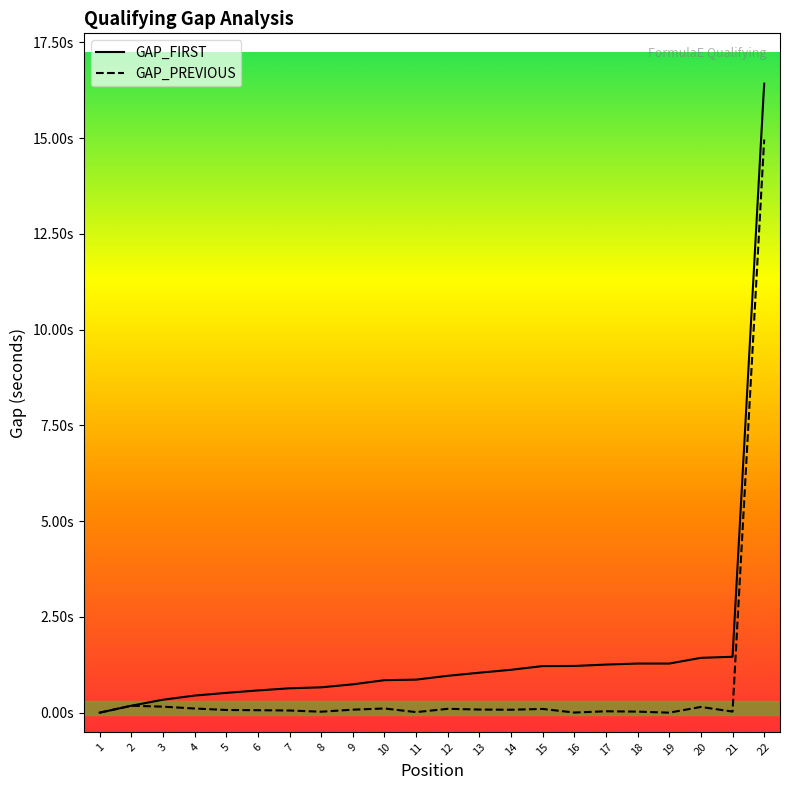

Is the value of GAP_PREVIOUS at 4 greater than the value of GAP_FIRST at 8?

No